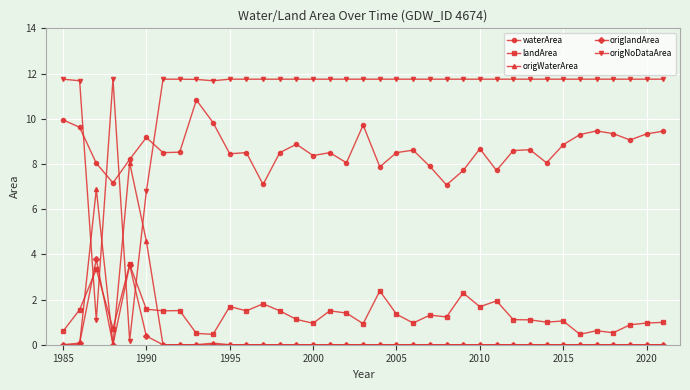

True or false: waterArea and origlandArea cross at least once.

False